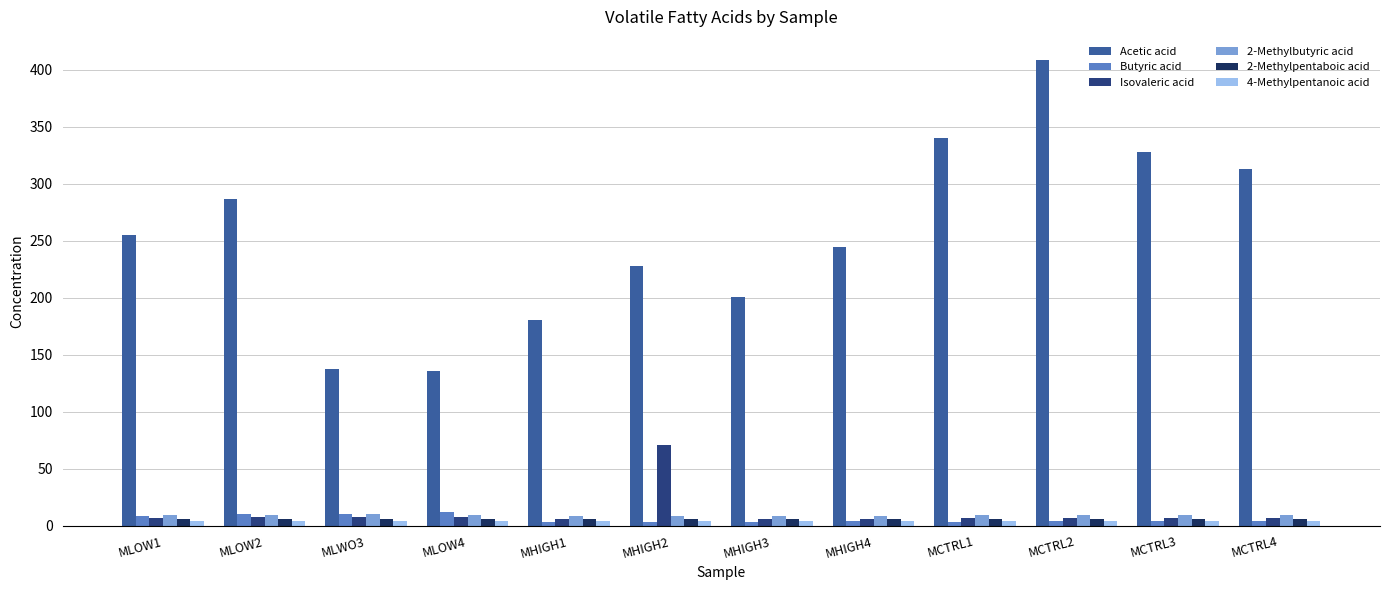

What is the spread (max minus min) of values at MHIGH1?

176.6